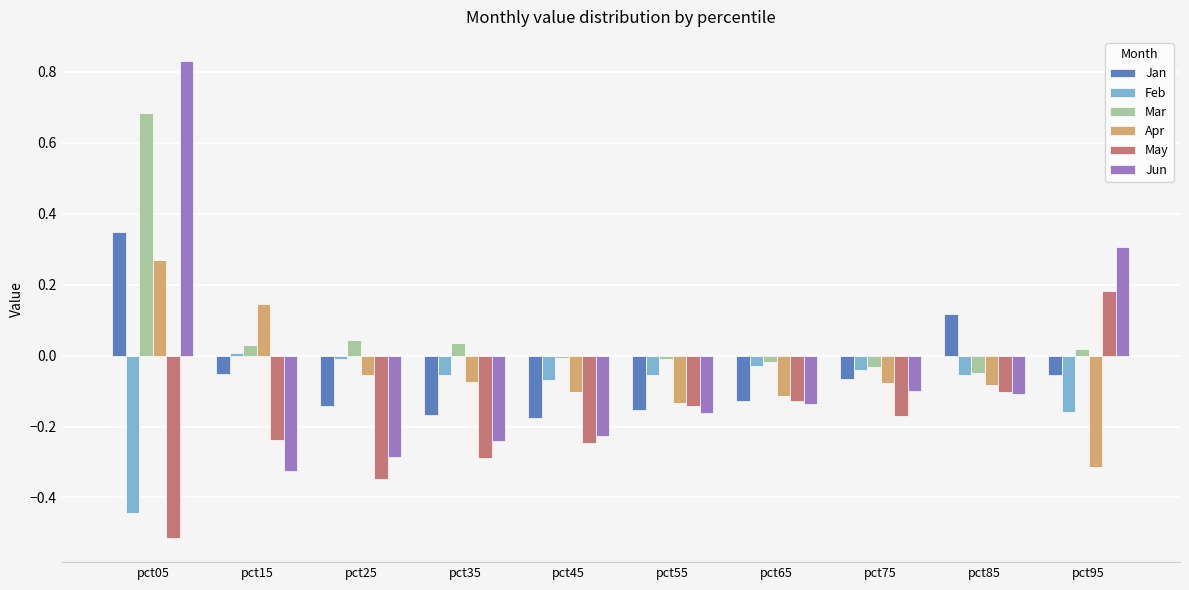

Which series has the largest total across all categories?

Mar